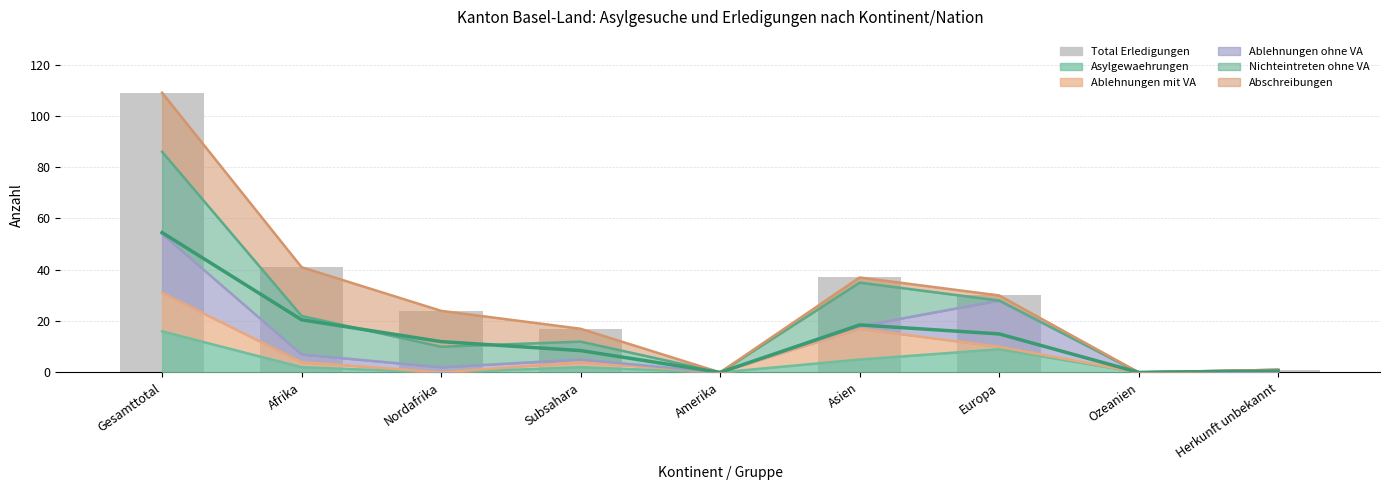

At which category does the chart reach its peak across all series?

Gesamttotal